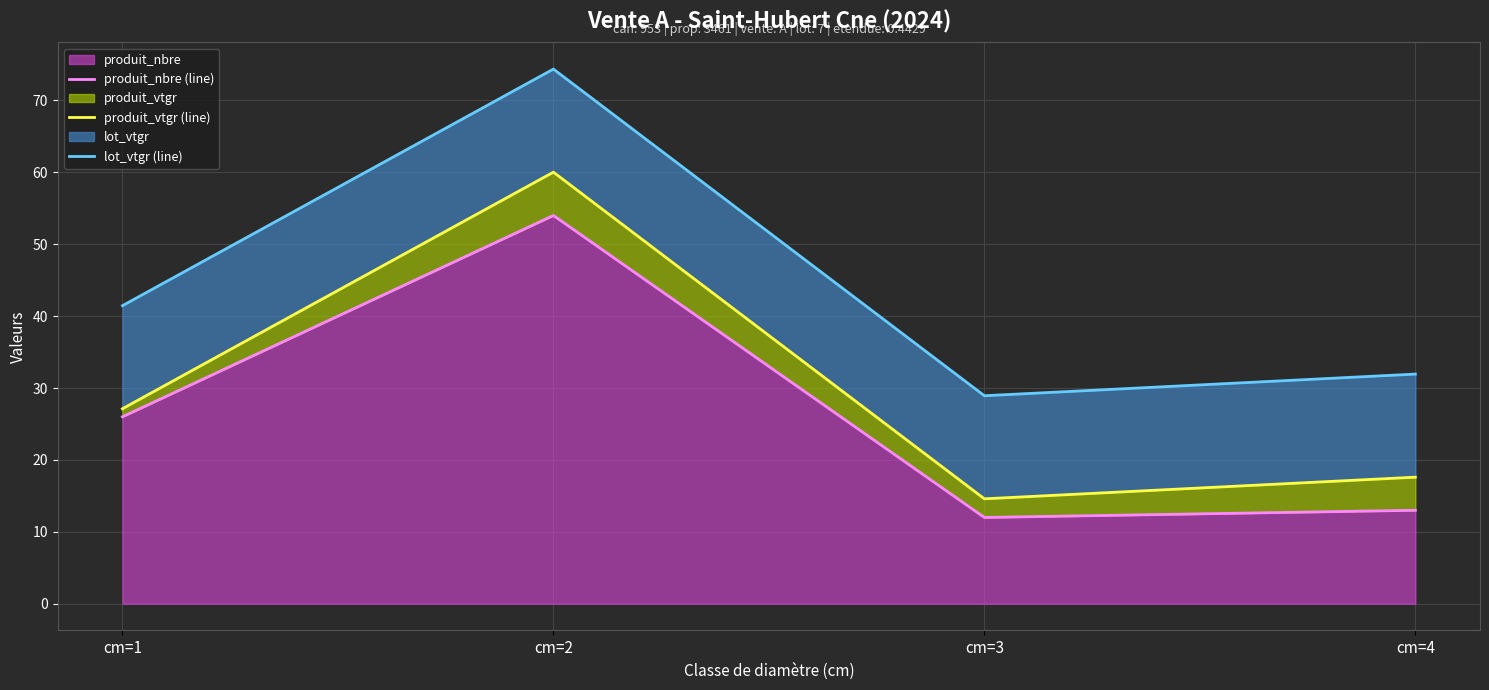

True or false: produit_nbre (line) has more than 2 interior local peaks.

False